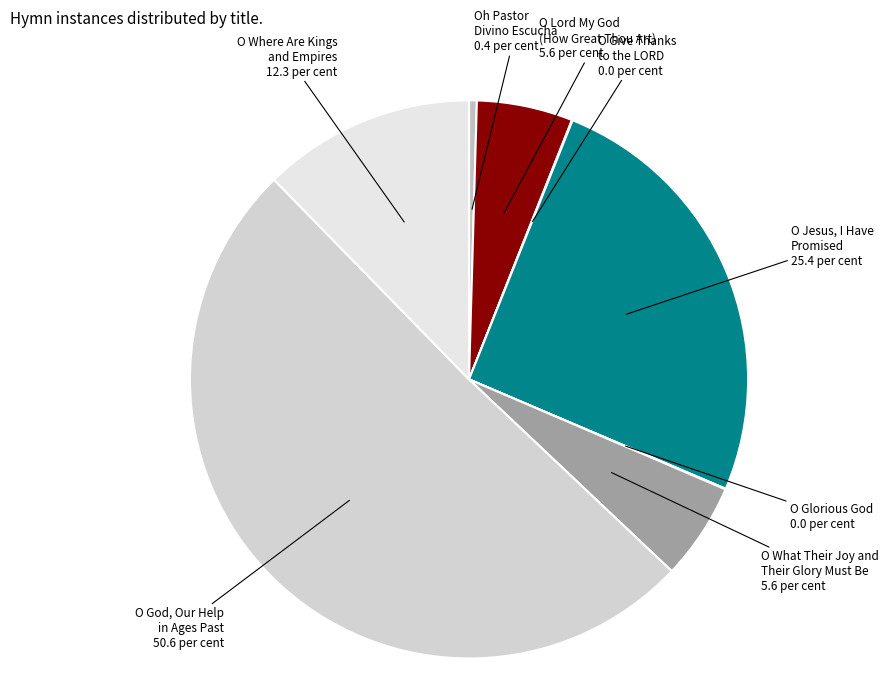

Between O Jesus, I Have Promised and O Where Are Kings and Empires, which is larger?

O Jesus, I Have Promised